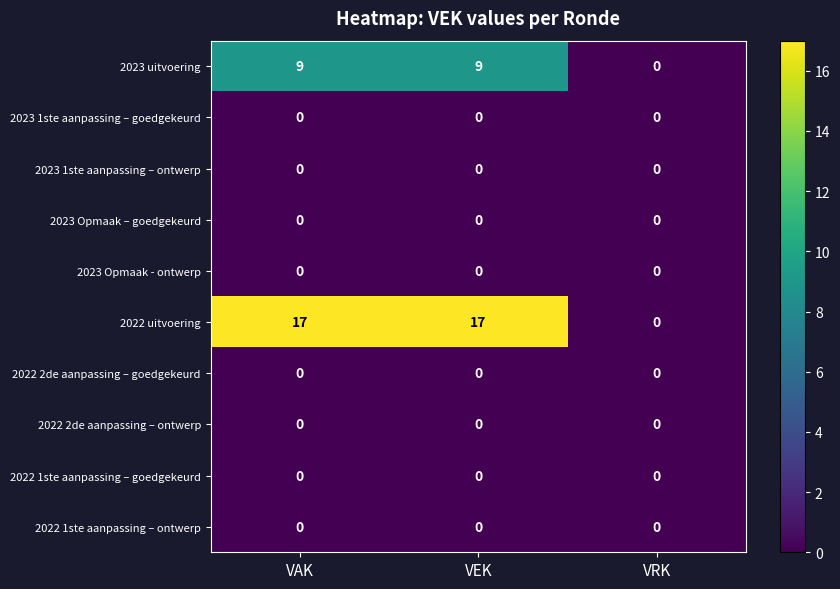

Reading left to right, extract all data points from this chart.

2023 uitvoering: VAK=9	VEK=9	VRK=0
2023 1ste aanpassing – goedgekeurd: VAK=0	VEK=0	VRK=0
2023 1ste aanpassing – ontwerp: VAK=0	VEK=0	VRK=0
2023 Opmaak – goedgekeurd: VAK=0	VEK=0	VRK=0
2023 Opmaak - ontwerp: VAK=0	VEK=0	VRK=0
2022 uitvoering: VAK=17	VEK=17	VRK=0
2022 2de aanpassing – goedgekeurd: VAK=0	VEK=0	VRK=0
2022 2de aanpassing – ontwerp: VAK=0	VEK=0	VRK=0
2022 1ste aanpassing – goedgekeurd: VAK=0	VEK=0	VRK=0
2022 1ste aanpassing – ontwerp: VAK=0	VEK=0	VRK=0